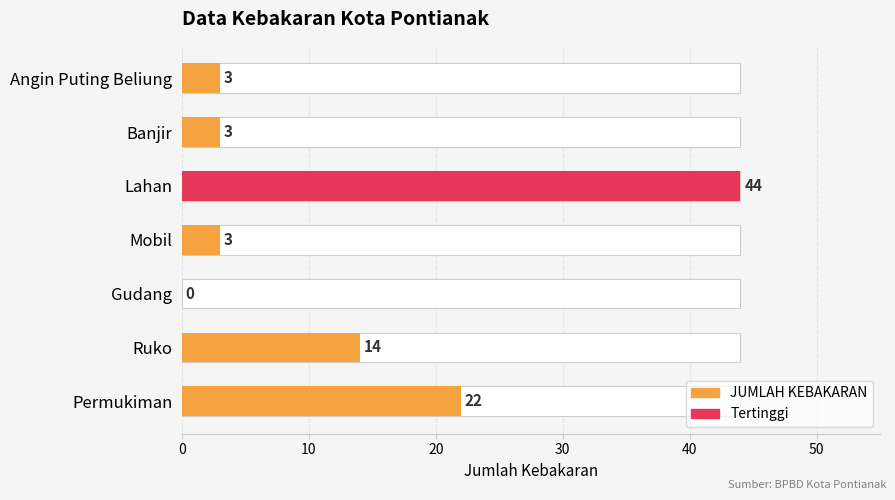

Between Gudang and Banjir, which is larger?

Banjir